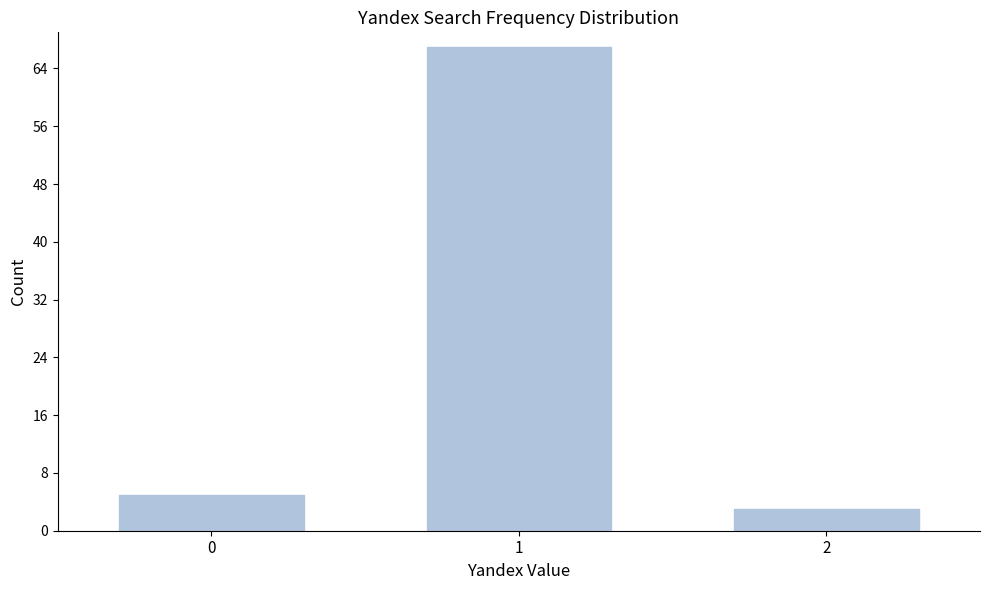

Reading left to right, transcribe all the data shown in this chart.

5	67	3